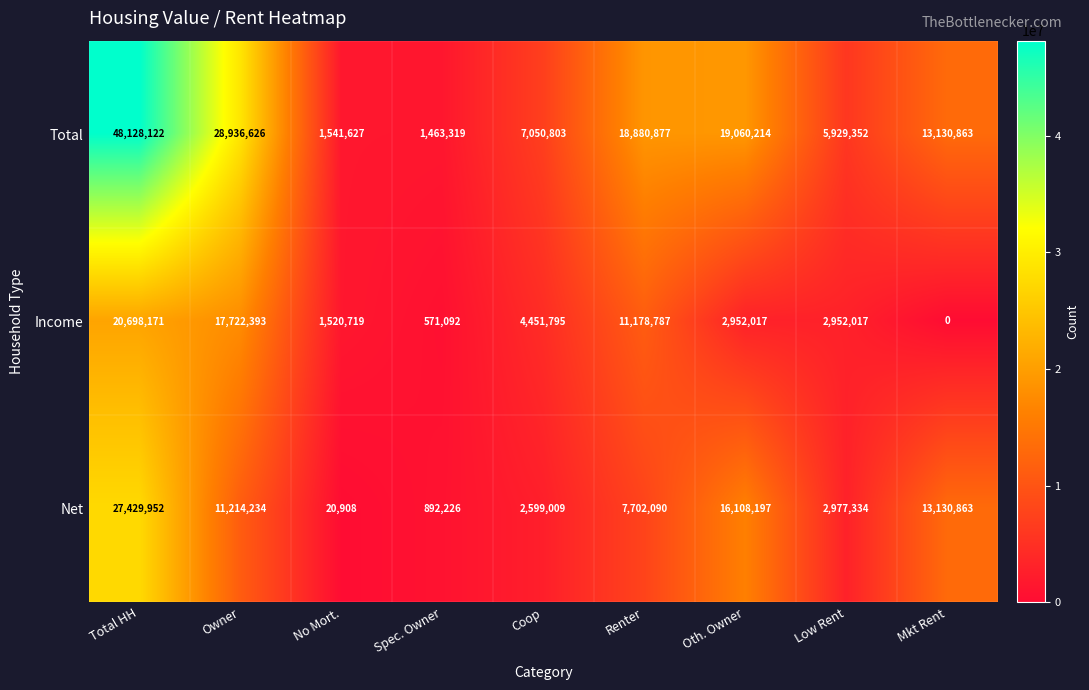

How many series are shown in this chart?

3